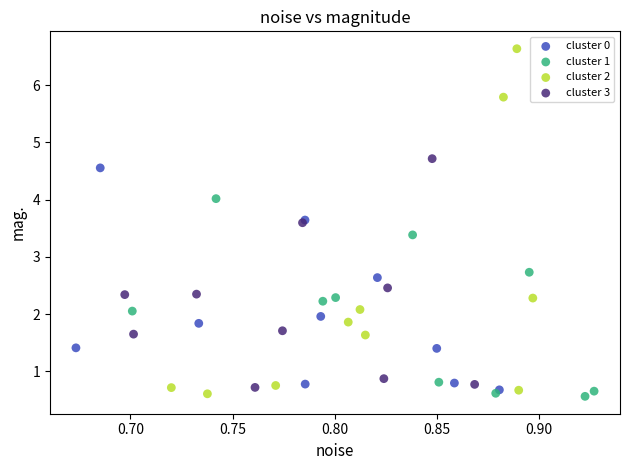

Which series has the widest spread of Y values?

cluster 2